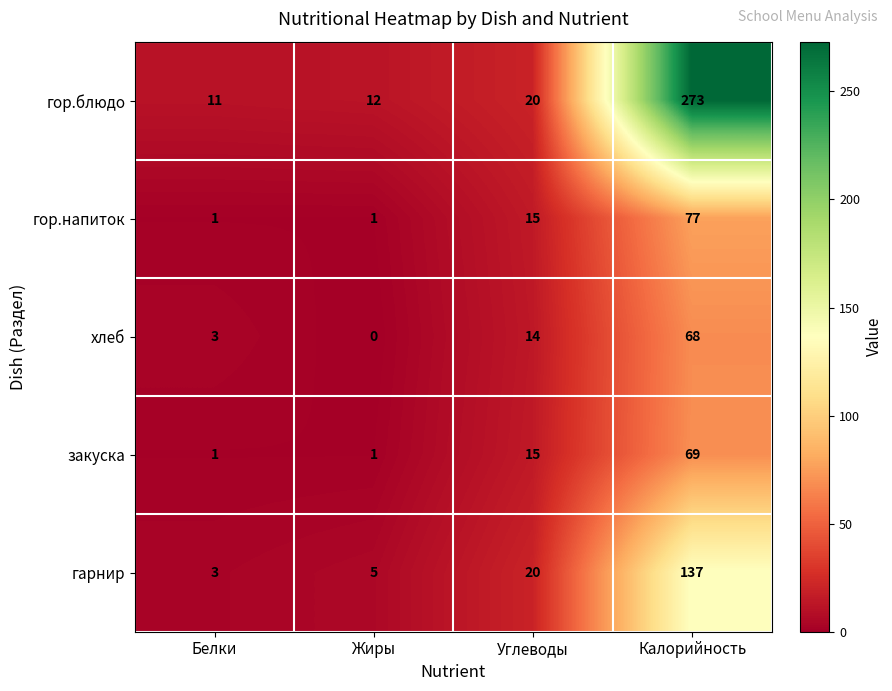

The закуска series shows 26 at Углеводы. True or false?

False